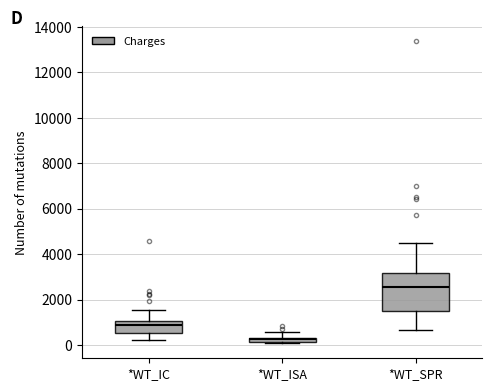

Which box's median line is the lowest?

*WT_ISA